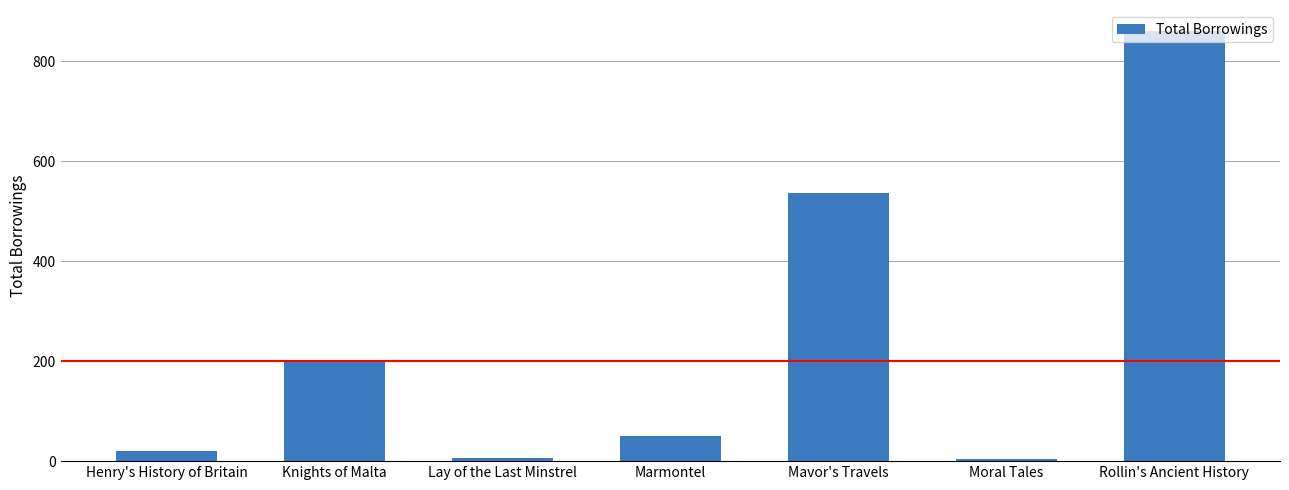

Does the chart contain stacked bars?

No